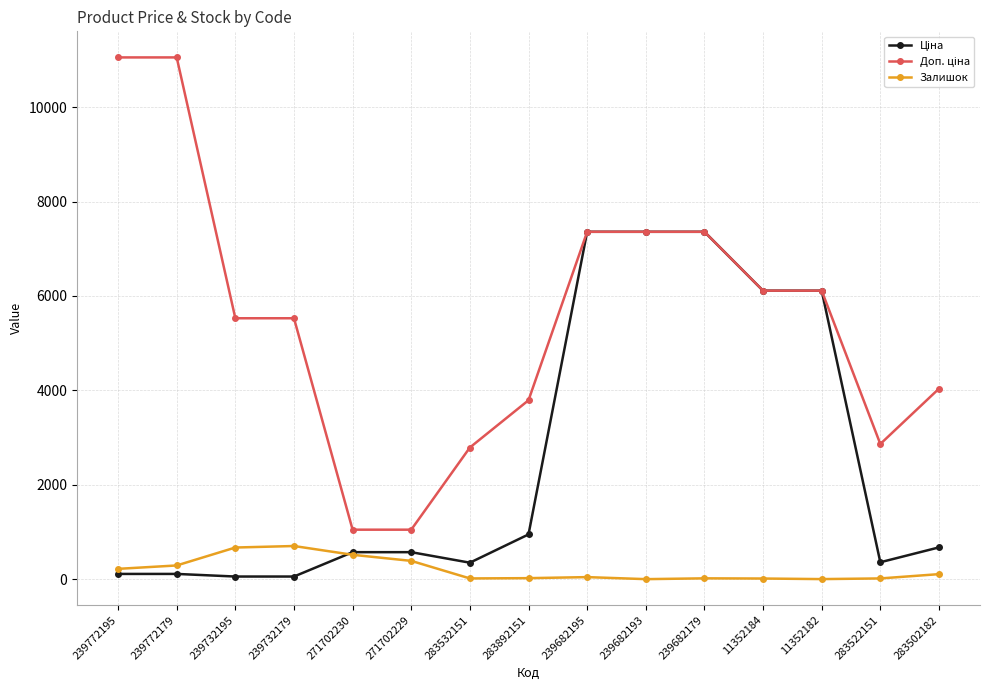

True or false: Залишок has more than 2 points higher than both neighbors.

True